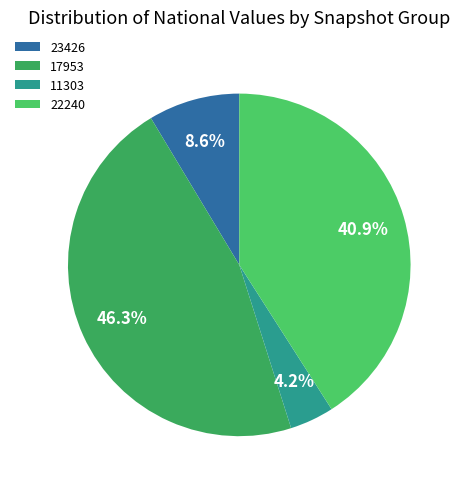

What is the largest slice in the pie chart?

17953